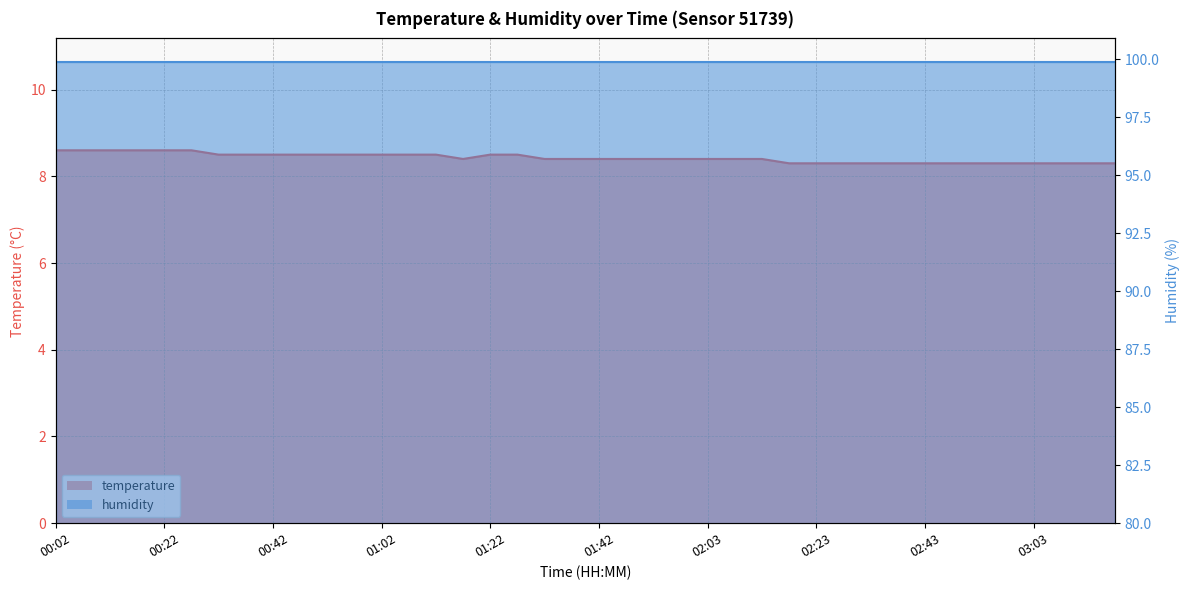

How many points are lower than both their immediate neighbors (excluding endpoints)?

1